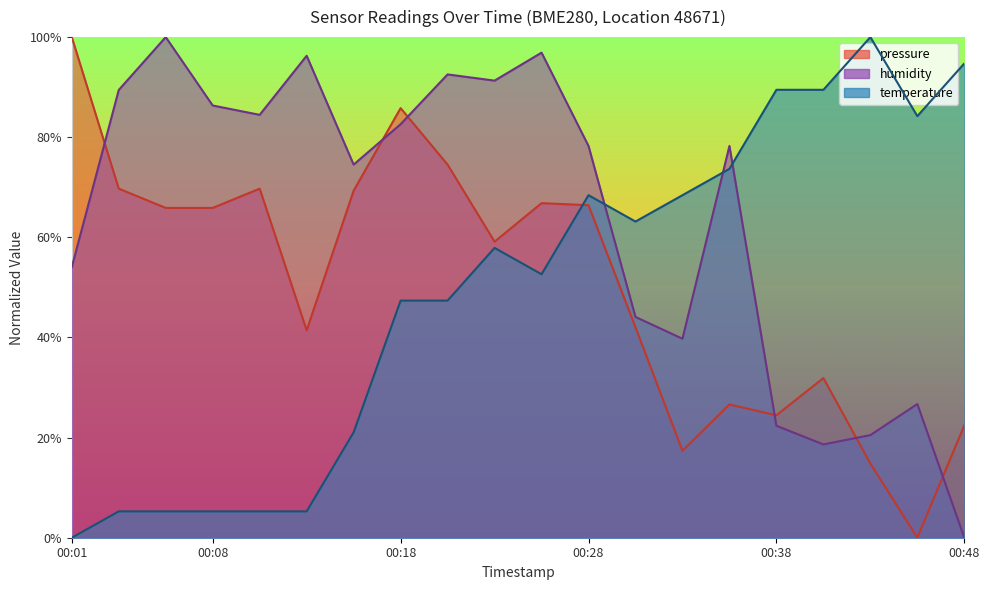

What is the total value across all series at 00:18?

215.8